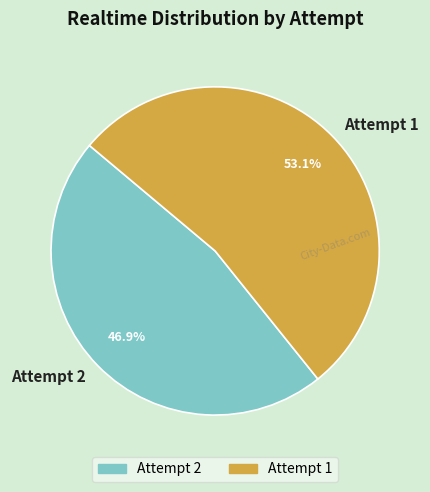

Rank the categories by value from highest to lowest.

Attempt 1, Attempt 2